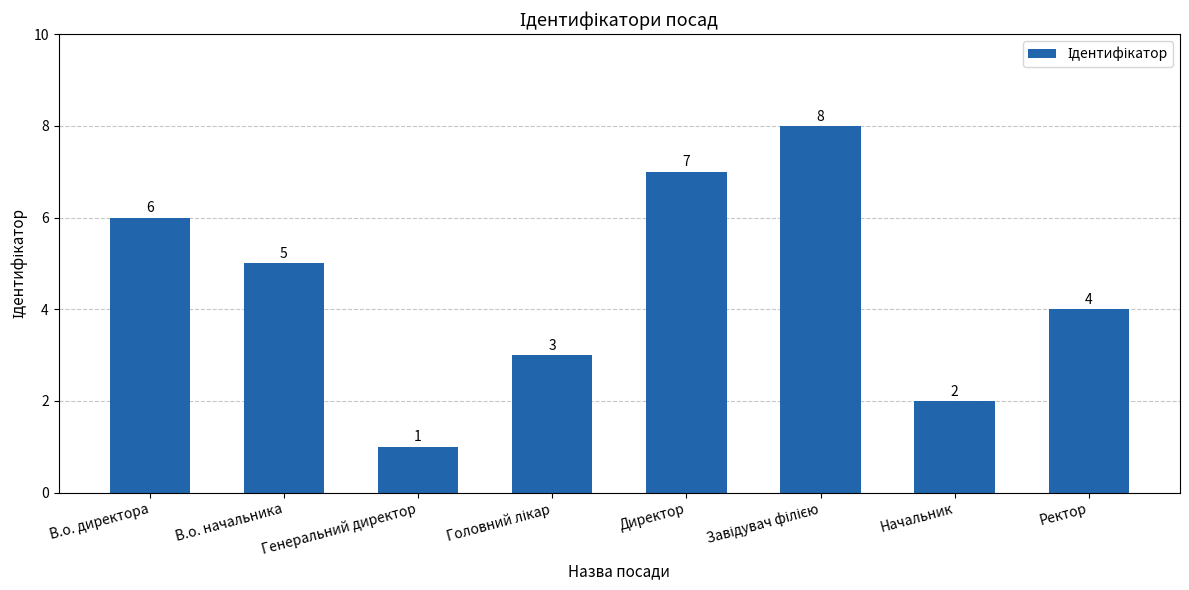

The value at Директор is 2. True or false?

False